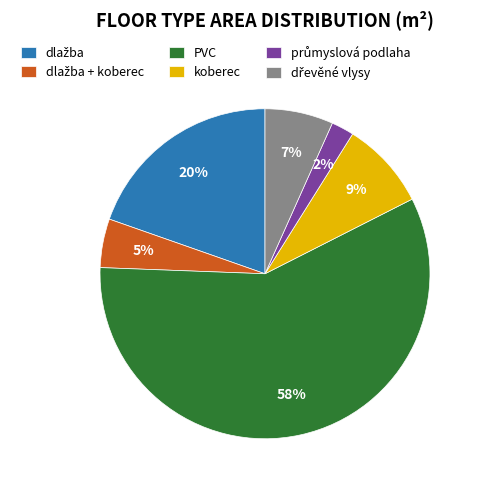

Does koberec represent more than half of the total?

No